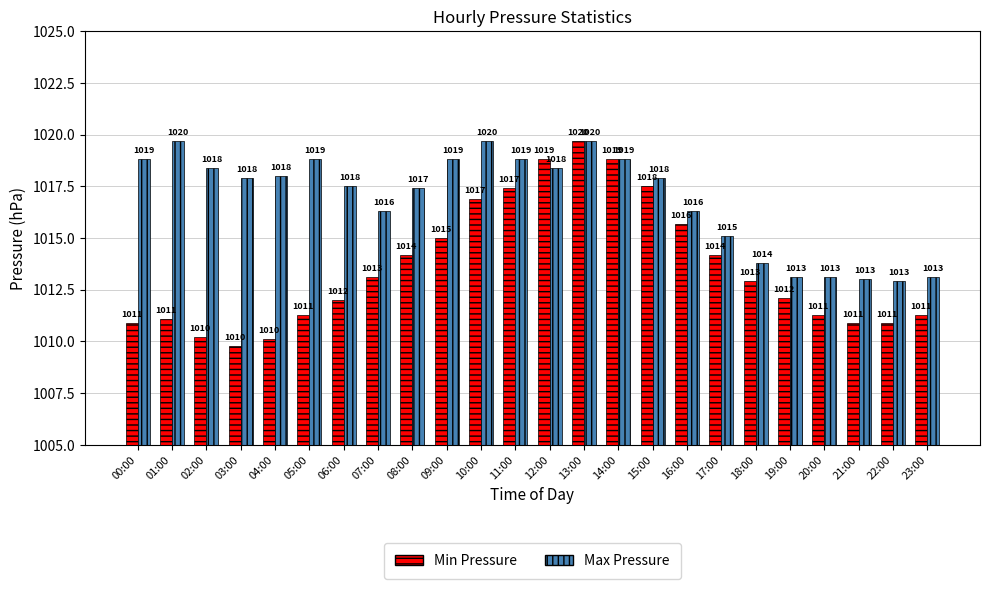

Rank the series at 10:00 from lowest to highest value.

Min Pressure, Max Pressure